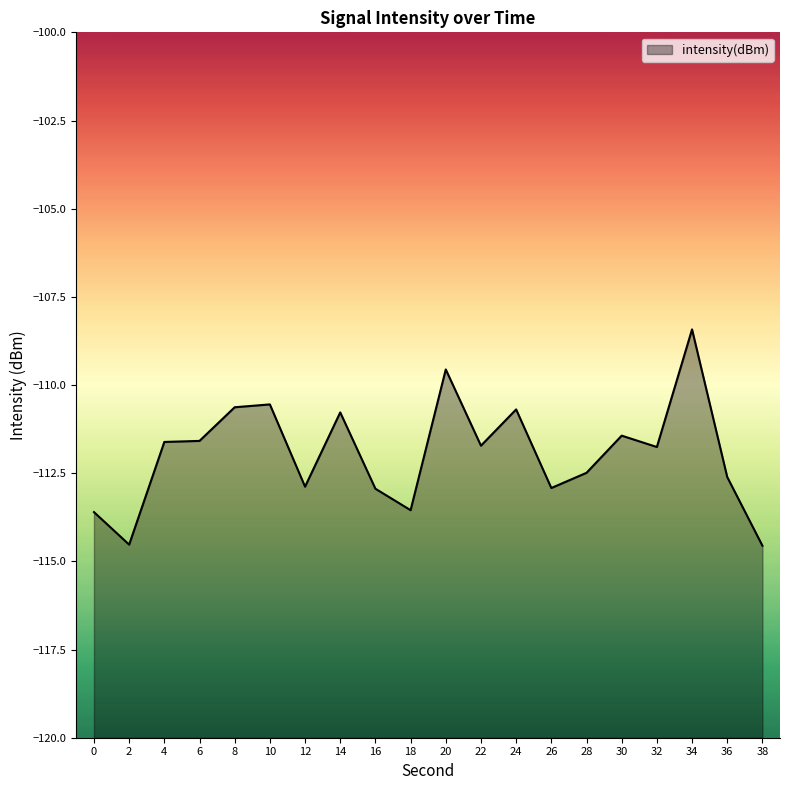

Rank the categories by value from highest to lowest.

34, 20, 10, 8, 24, 14, 30, 6, 4, 22, 32, 28, 36, 12, 26, 16, 18, 0, 2, 38